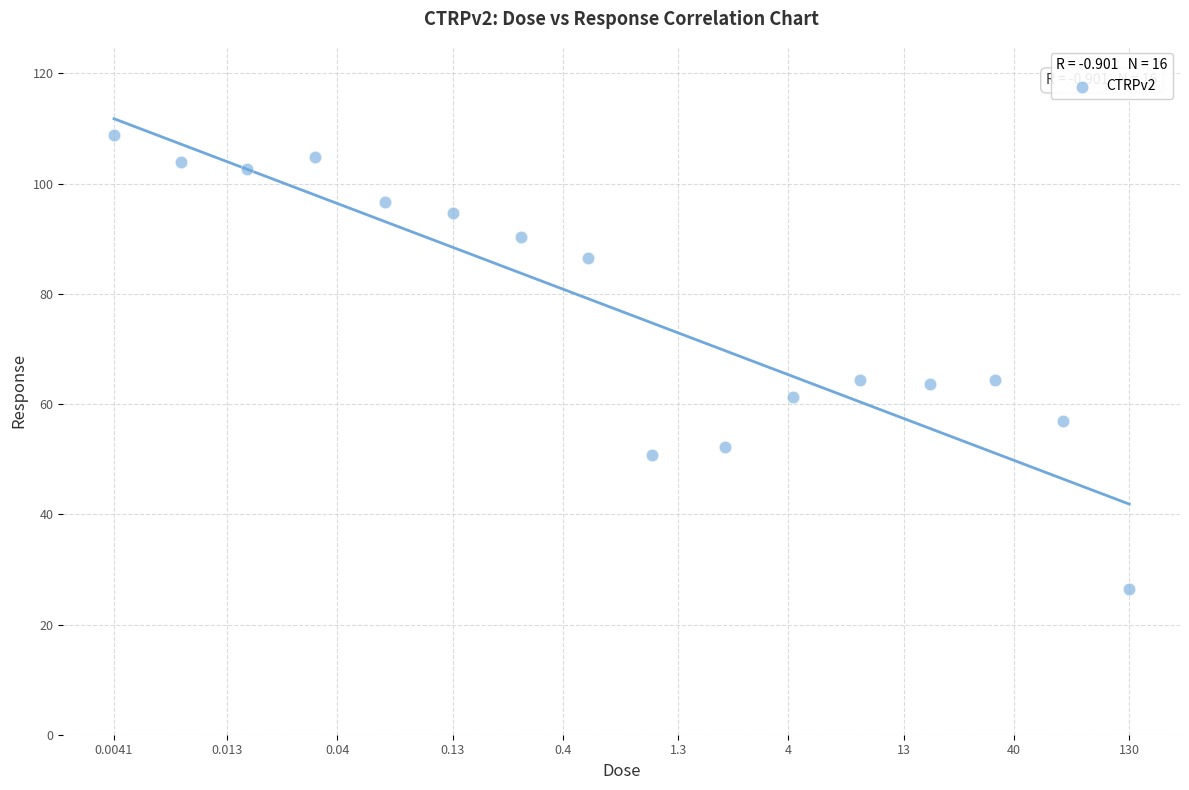

What is the range of X values (max minus min)?

4.5